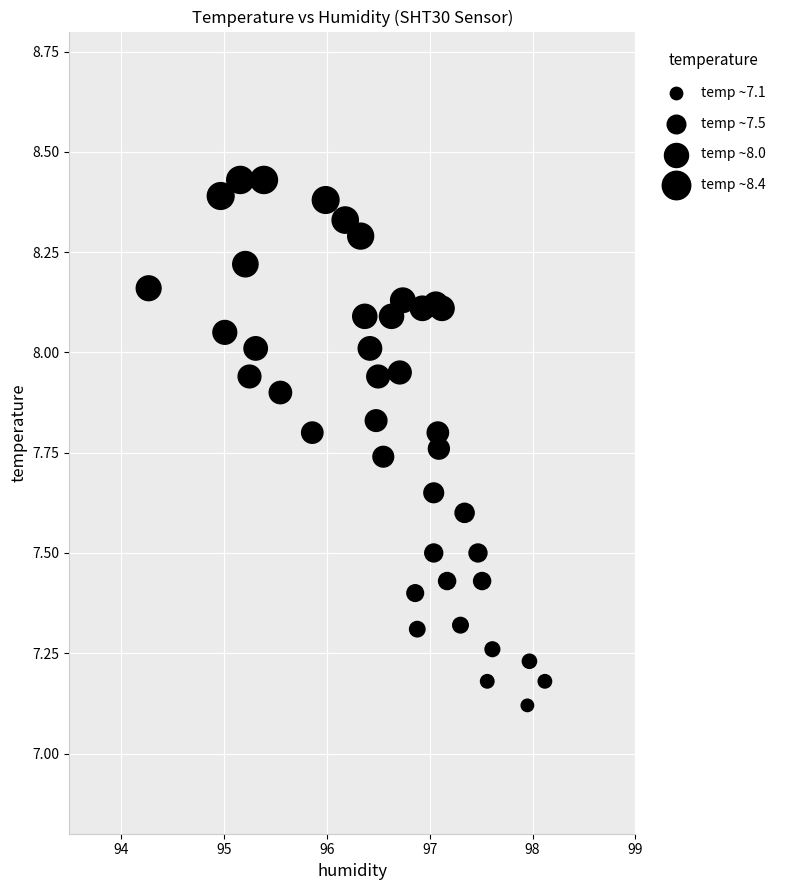

What is the range of X values (max minus min)?

3.9